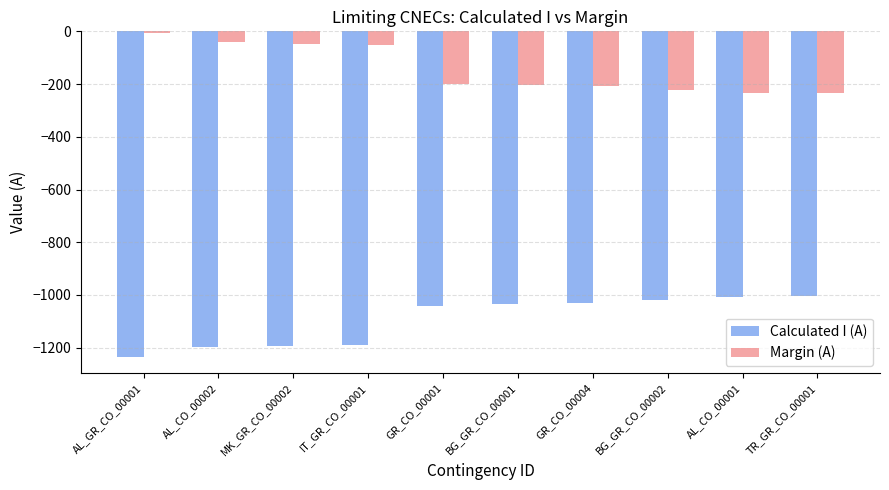

What is the label of the 10th bar from the left?

TR_GR_CO_00001